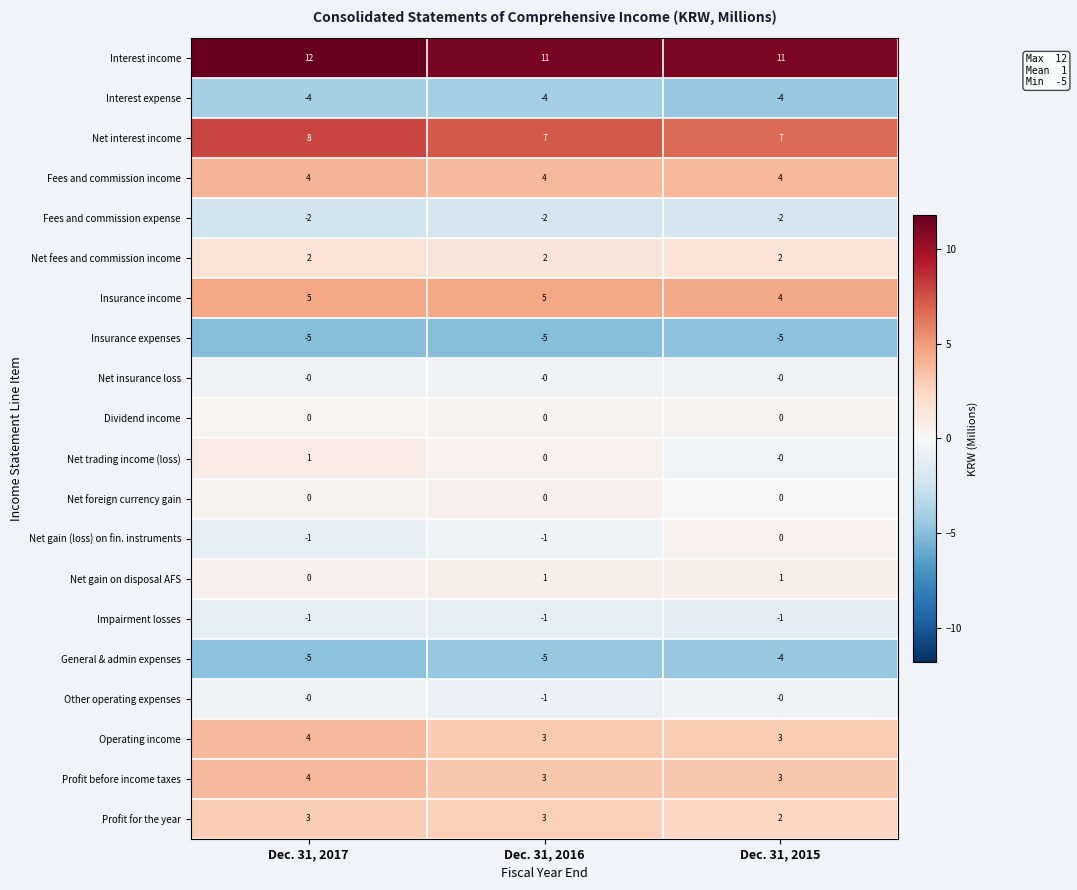

What is the average value of the Profit before income taxes series?

3